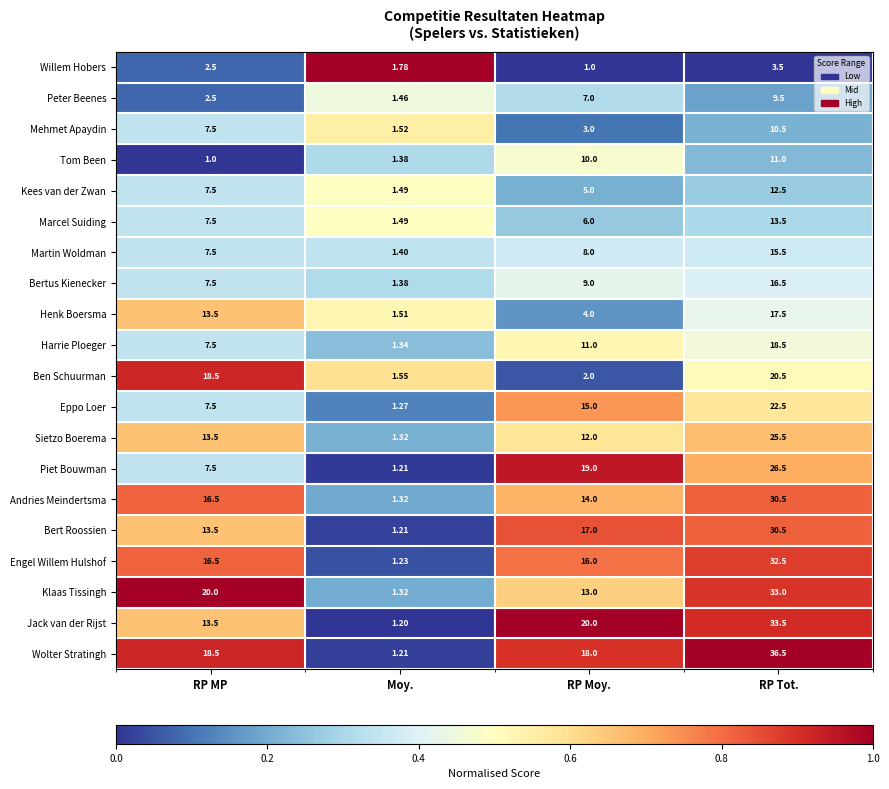

List the labels in order of Peter Beenes value, largest first.

RP Tot., RP Moy., RP MP, Moy.